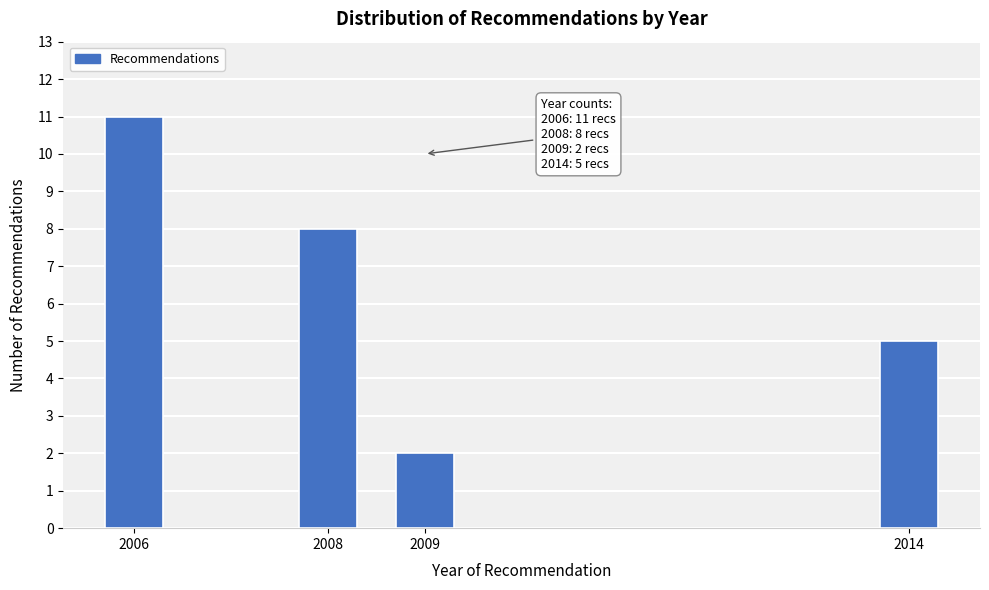

Reading right to left, what are all the values shown in this chart?

2014=5	2009=2	2008=8	2006=11